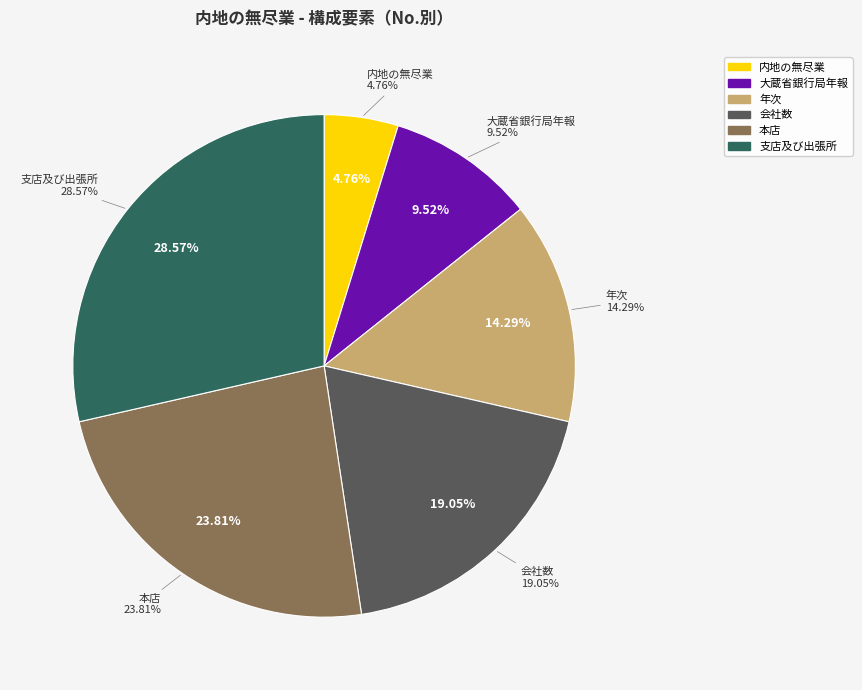

To the nearest percent, what is the average slice percentage?

17%